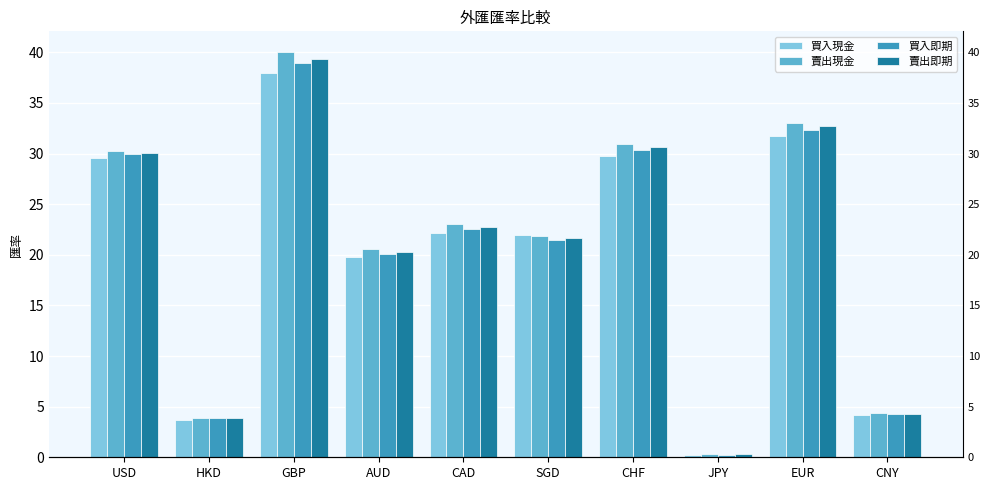

What is the maximum value for 賣出現金?

40.1